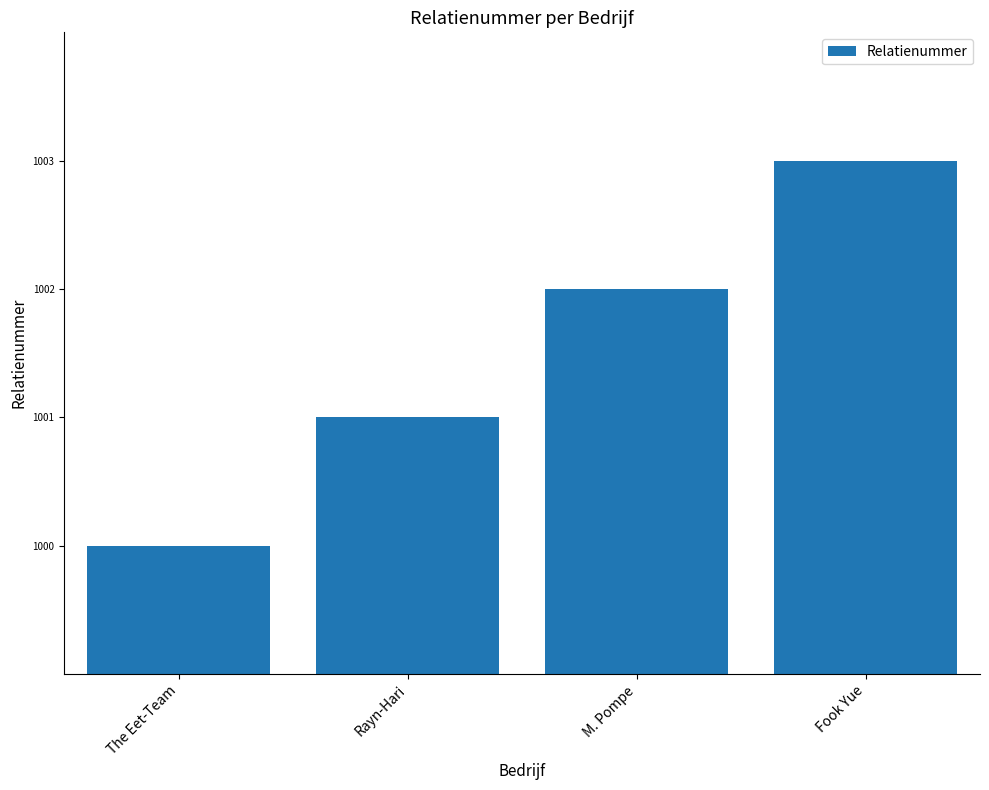

What is the maximum value shown in the chart?

1003